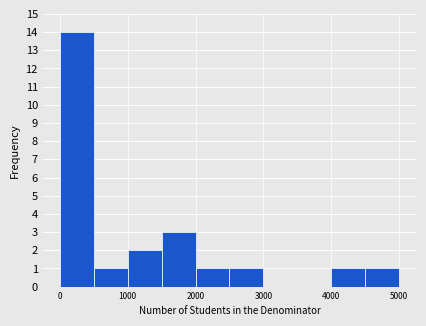

Reading left to right, transcribe this chart: for each bar, give the range it covers on the x-axis and its height. The values are not printed on the chart, so give them approximately, as read against the axis.

0 to 500: 14
500 to 1000: 1
1000 to 1500: 2
1500 to 2000: 3
2000 to 2500: 1
2500 to 3000: 1
3000 to 3500: 0
3500 to 4000: 0
4000 to 4500: 1
4500 to 5000: 1